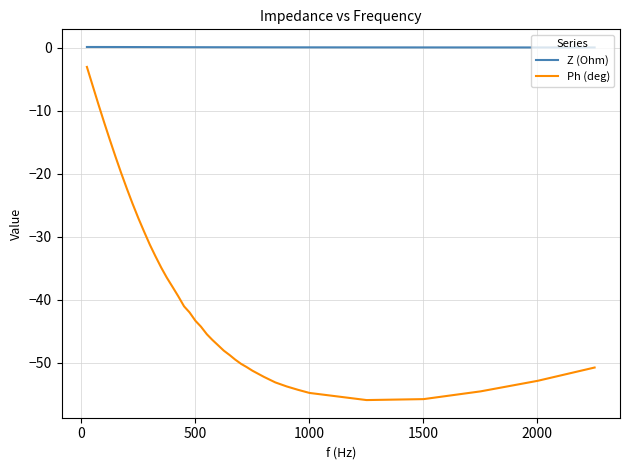

True or false: Ph (deg) and Z (Ohm) cross at least once.

False